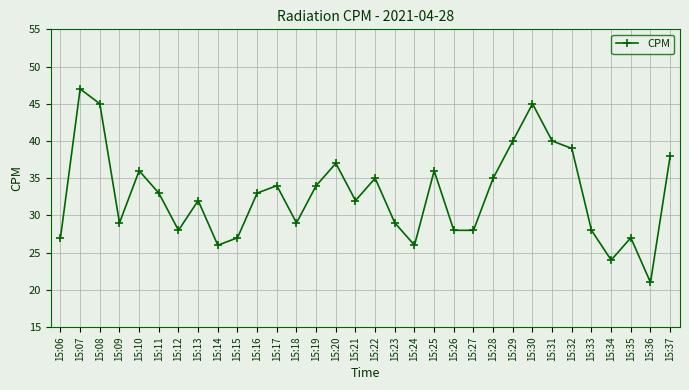

True or false: the data has more than 1 interior local peaks.

True